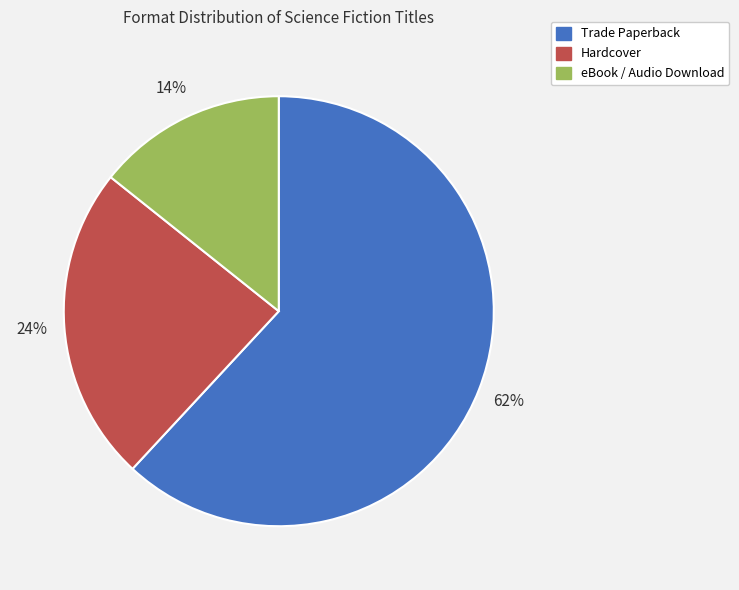

Which has a higher value, Trade Paperback or eBook / Audio Download?

Trade Paperback